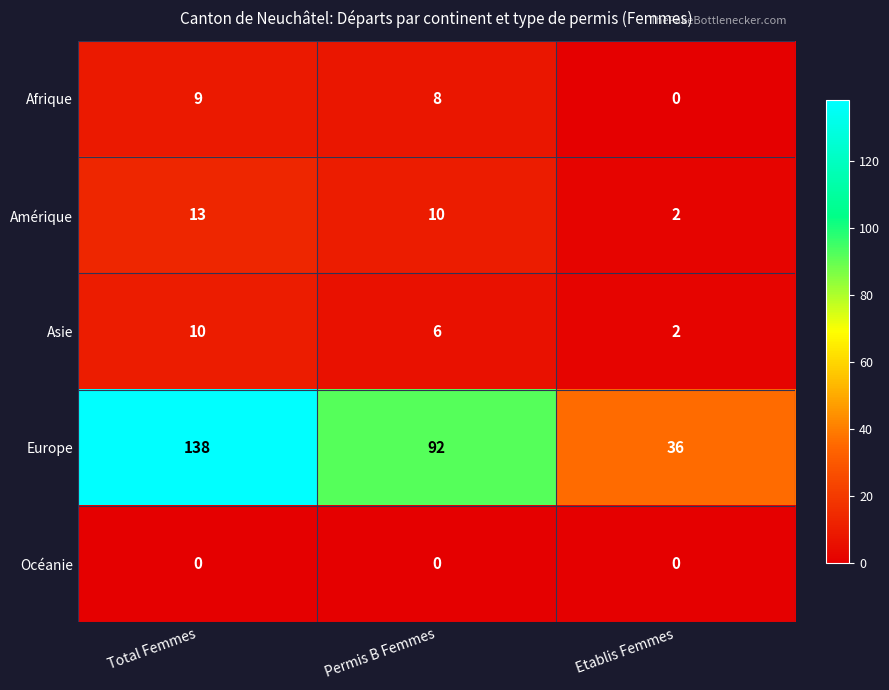

List the series in order of their peak value, highest first.

Europe, Amérique, Asie, Afrique, Océanie